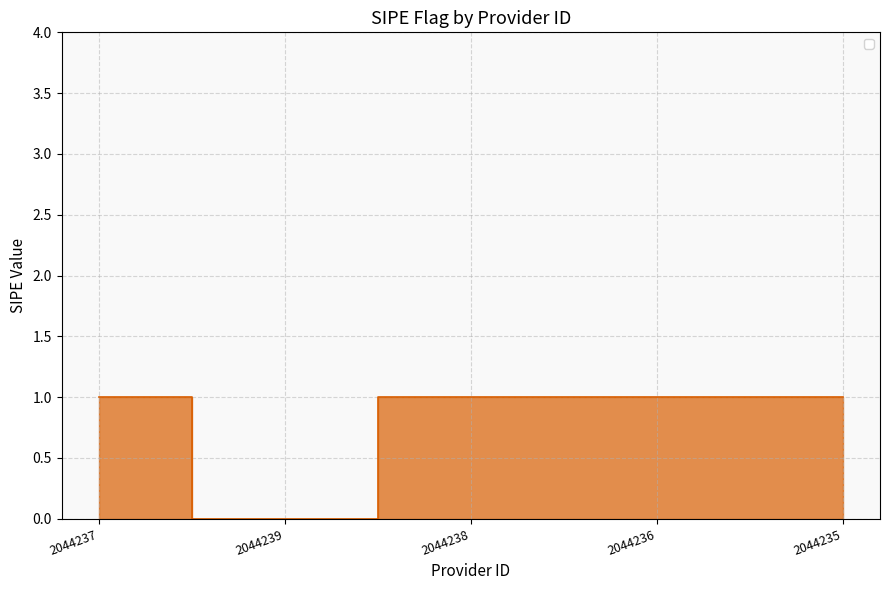

Reading left to right, what are all the values shown in this chart?

1	0	1	1	1